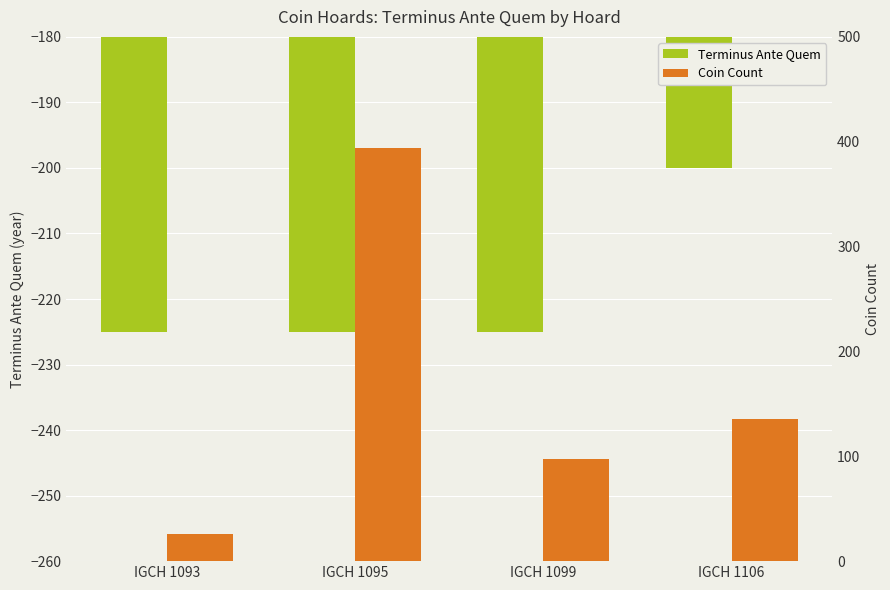

How many data points does each series have?

4